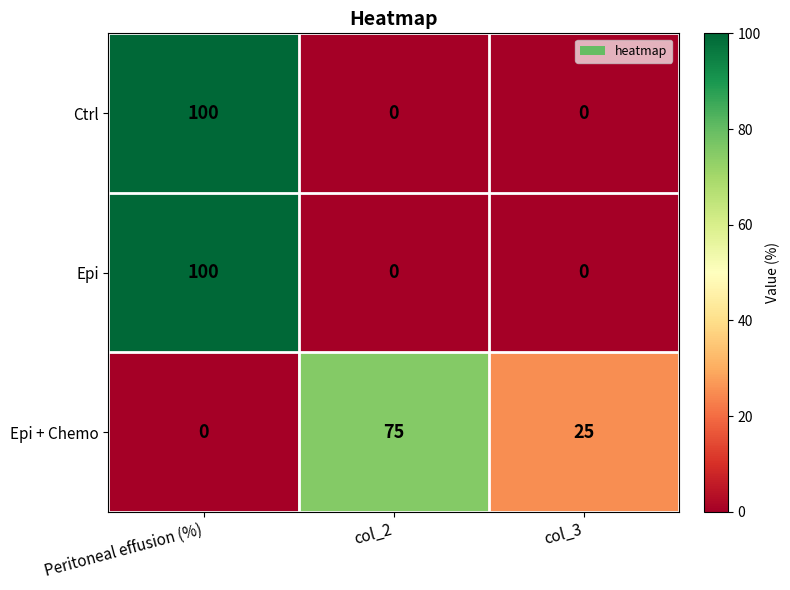

What is the total value across all series at col_2?

75